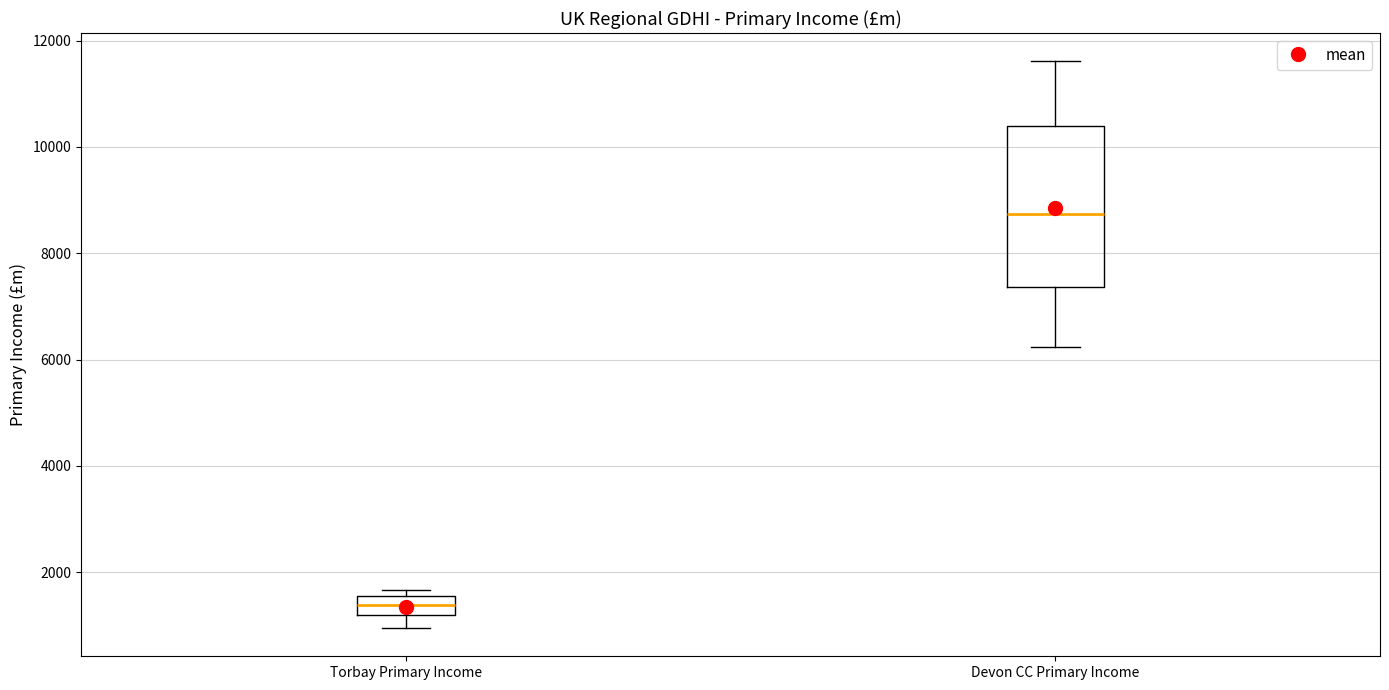

Reading left to right, transcribe this box plot: for each box, give where its median line is, the range the box spans, and where its two whiskers end, as read against the y-axis. The values are not printed on the chart, so give them approximately, as read against the axis.

Torbay Primary Income: median 1400, box 1200 to 1600, whiskers 1000 to 1600 (just above the box's upper edge)
Devon CC Primary Income: median 8800, box 7400 to 10400, whiskers 6200 to 11600